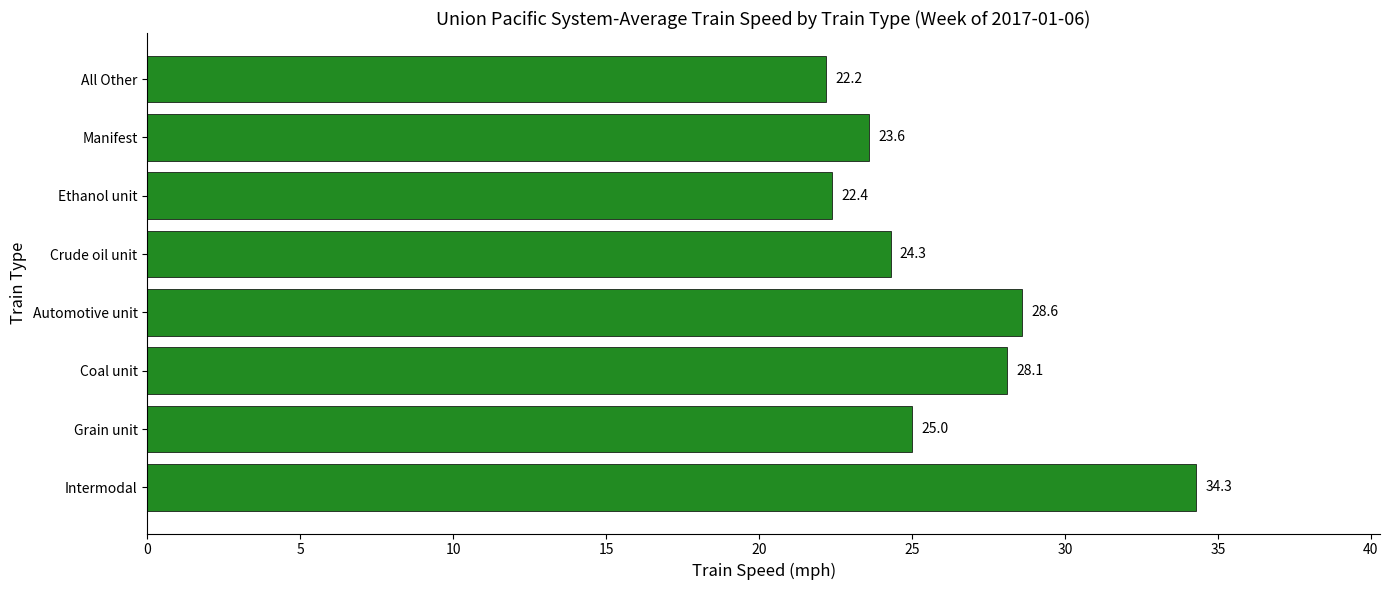

Is it true that the value at Coal unit is 50.1?

False